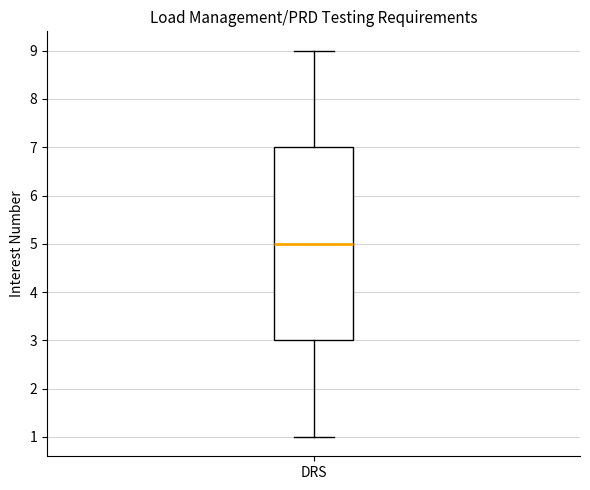

Read this box plot against the y-axis: the position of the median line, the range covered by the box, and the ends of both whiskers. The values are not printed on the chart, so give them approximately, as read against the axis.

median 5, box 3 to 7, whiskers 1 to 9